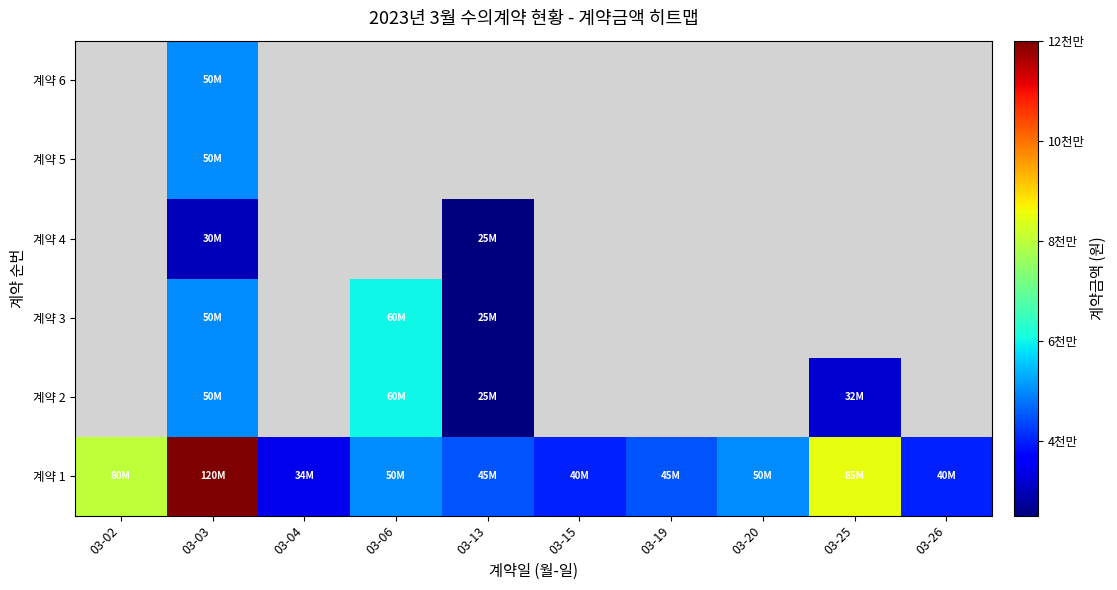

How many categories are shown in the chart?

10